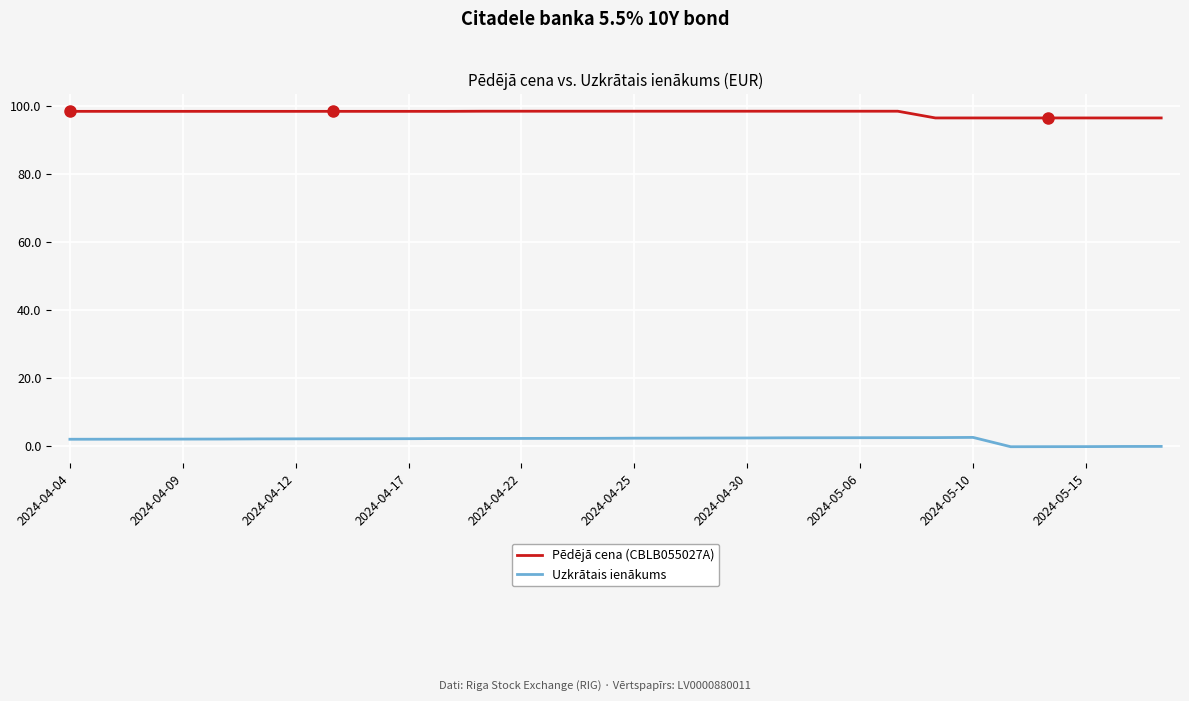

What is the lowest value of the Pēdējā cena (CBLB055027A) series?

96.4